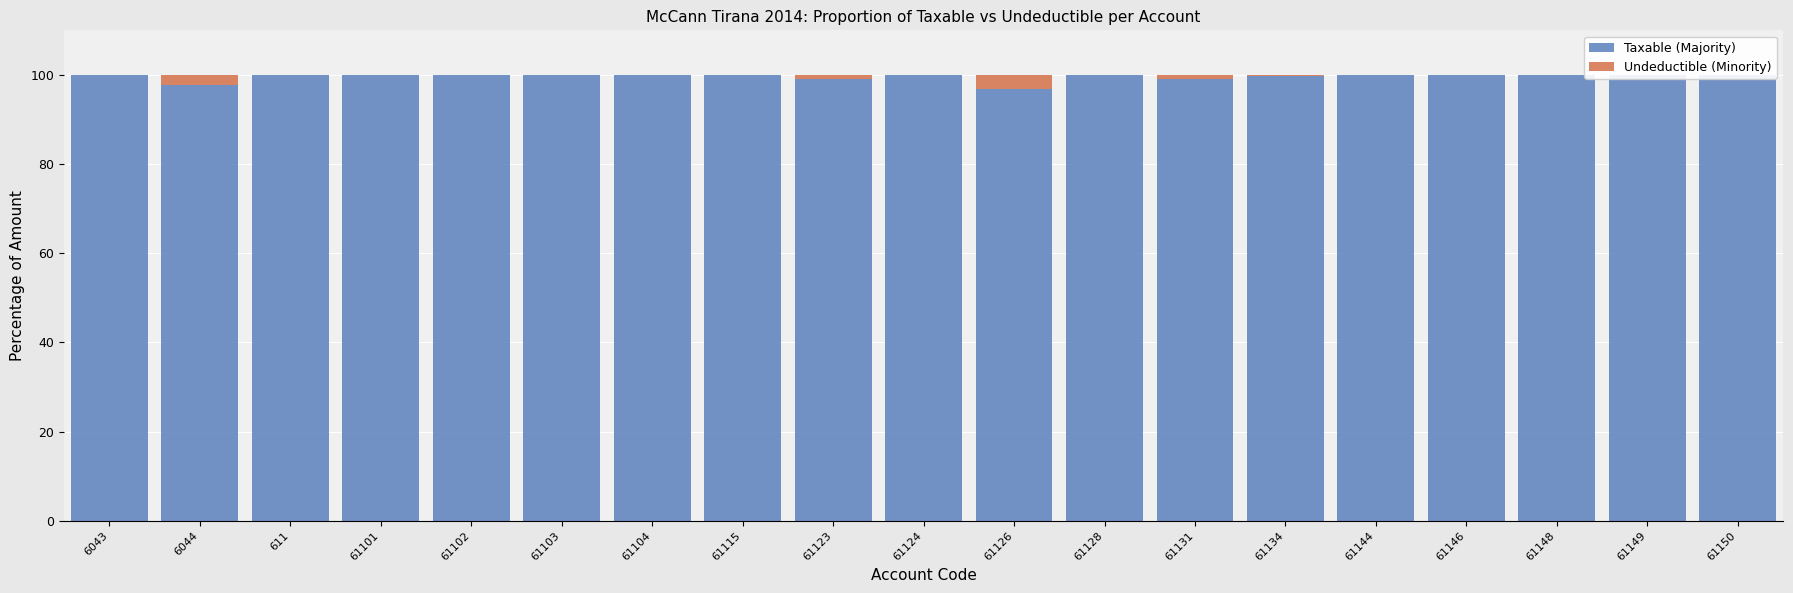

How many values in the Undeductible (Minority) series exceed 0?

7